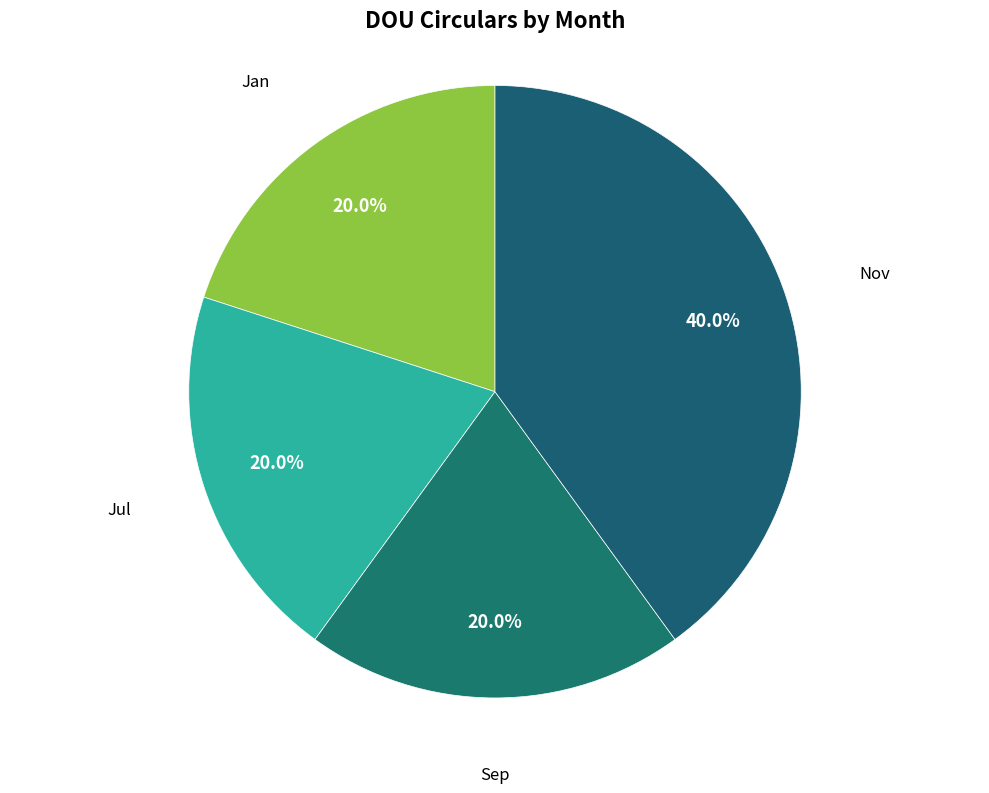

Which category has the biggest portion of the pie?

Nov